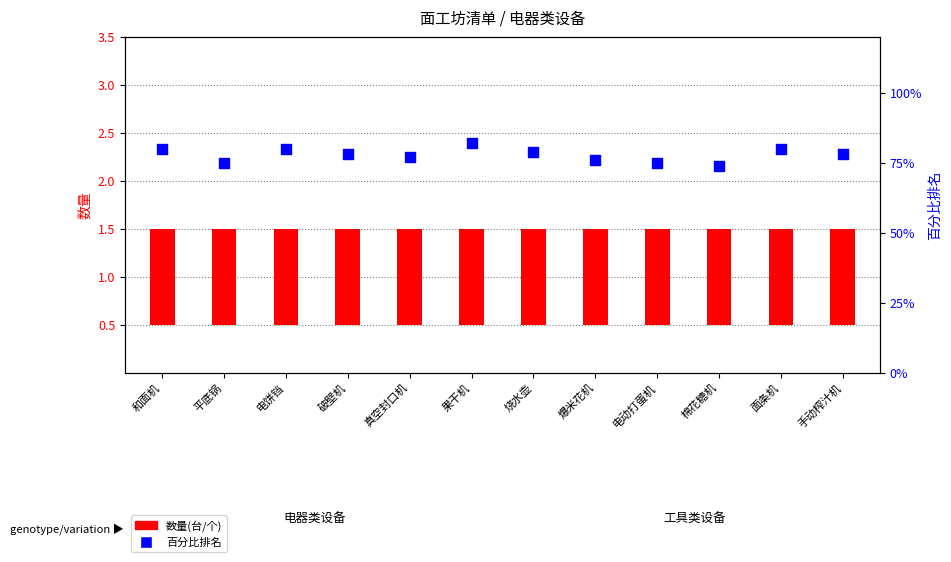

Which series has the widest spread of Y values?

百分比排名